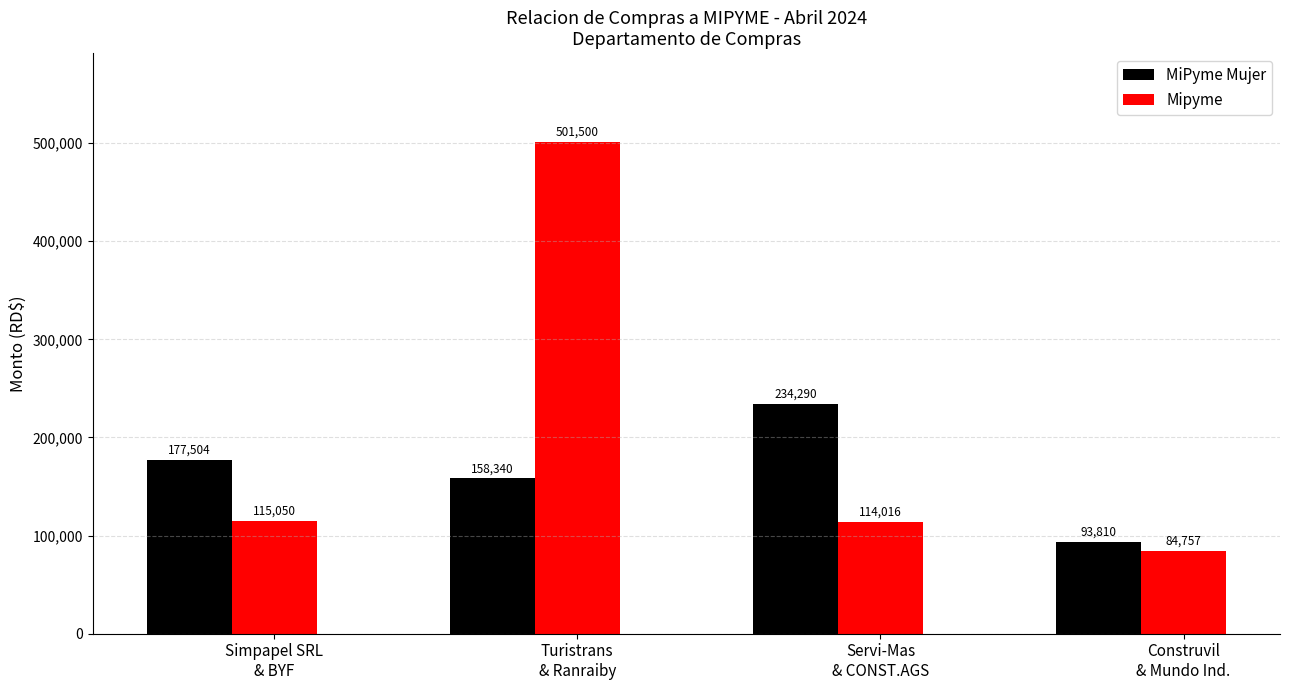

Which series has the largest range (max minus min)?

Mipyme